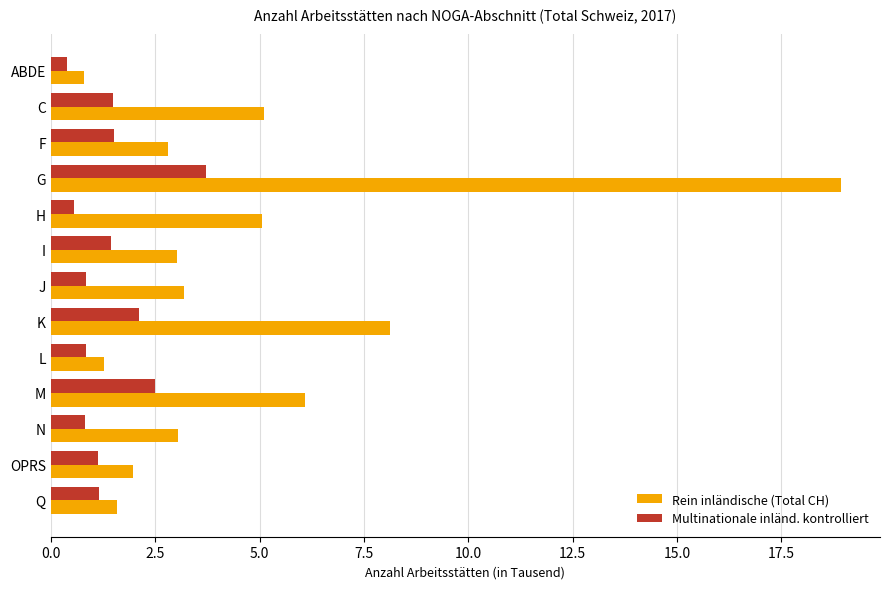

At which label is Rein inländische (Total CH) closest to 9?

K